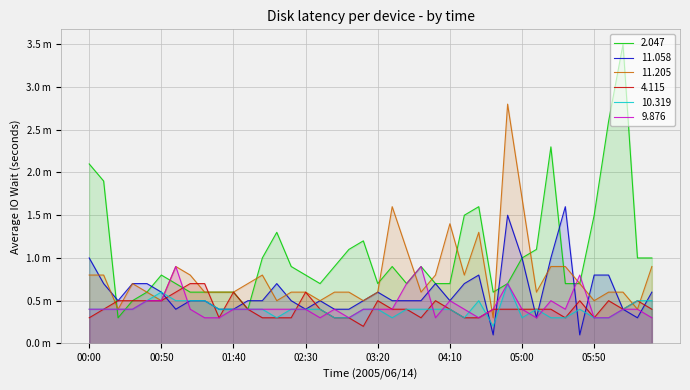

What position from the left is 00:40?

5